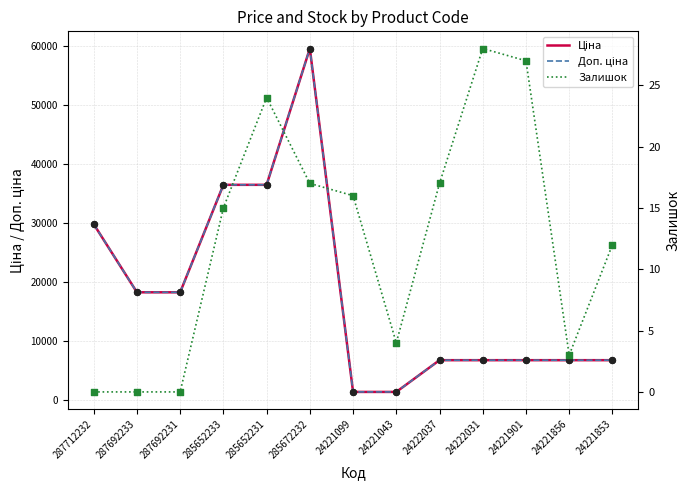

Which series has the widest spread of Y values?

Ціна